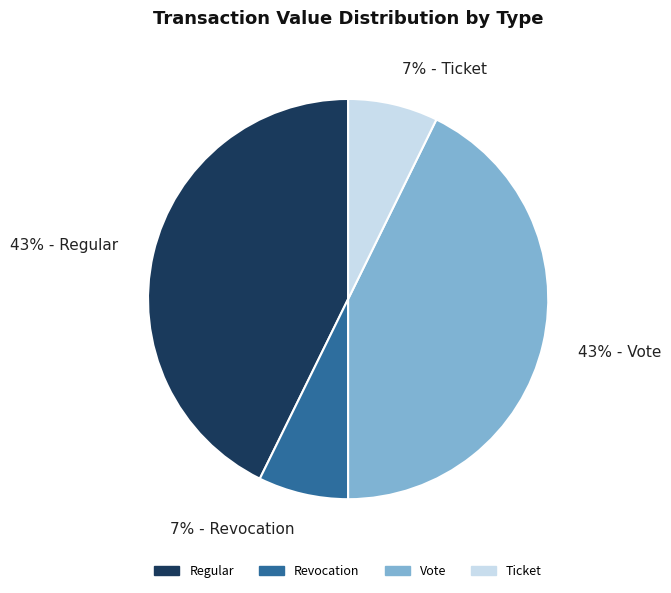

Is it true that 43% - Regular is 50% of the pie?

False